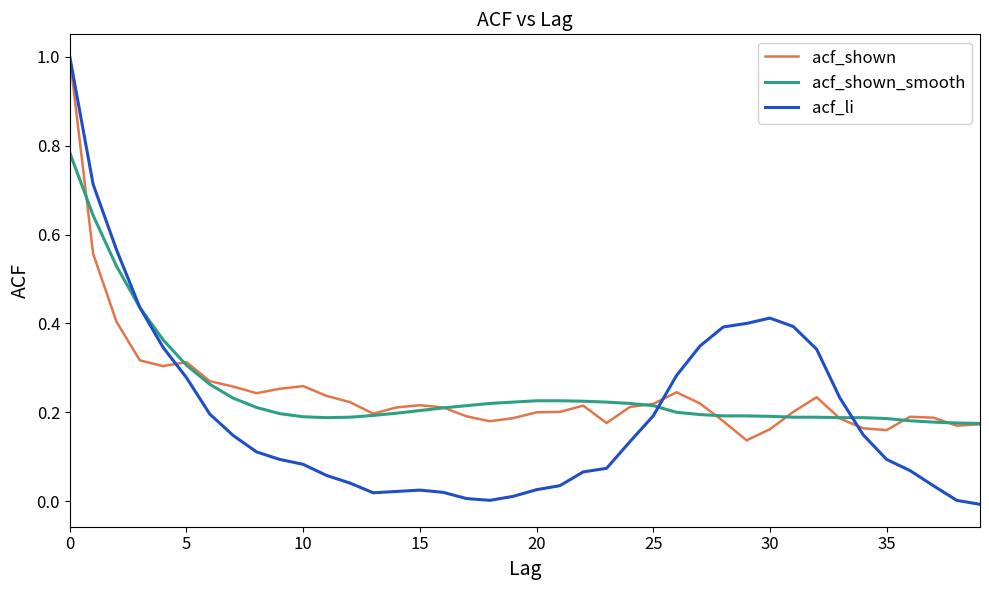

After their last crossing, which series has the higher values: acf_li or acf_shown?

acf_shown